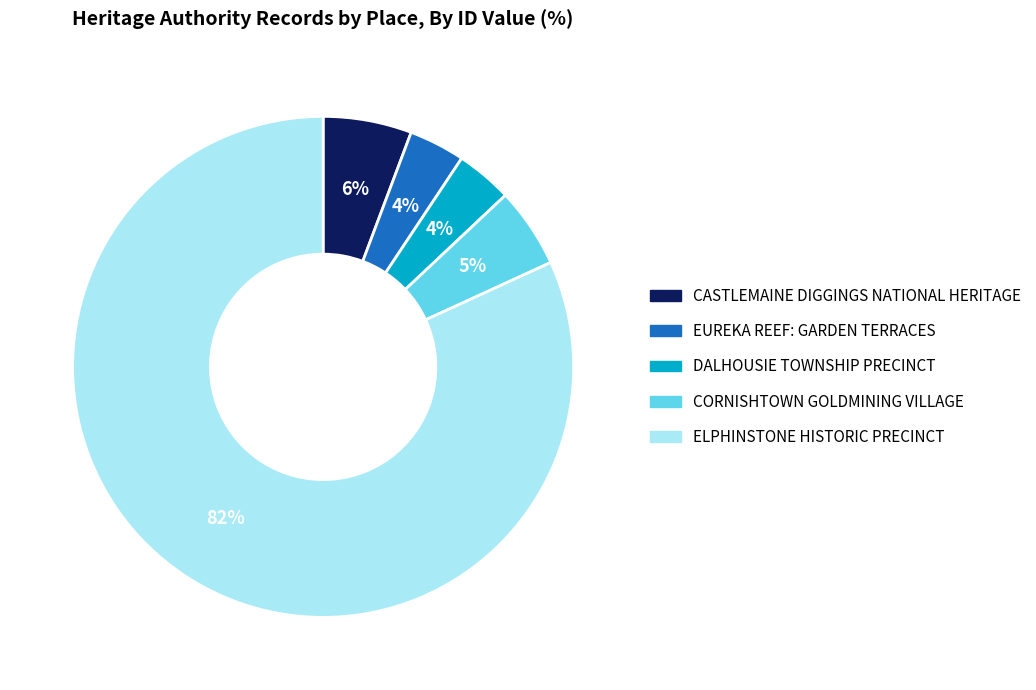

Is it true that DALHOUSIE TOWNSHIP PRECINCT is 4% of the pie?

True